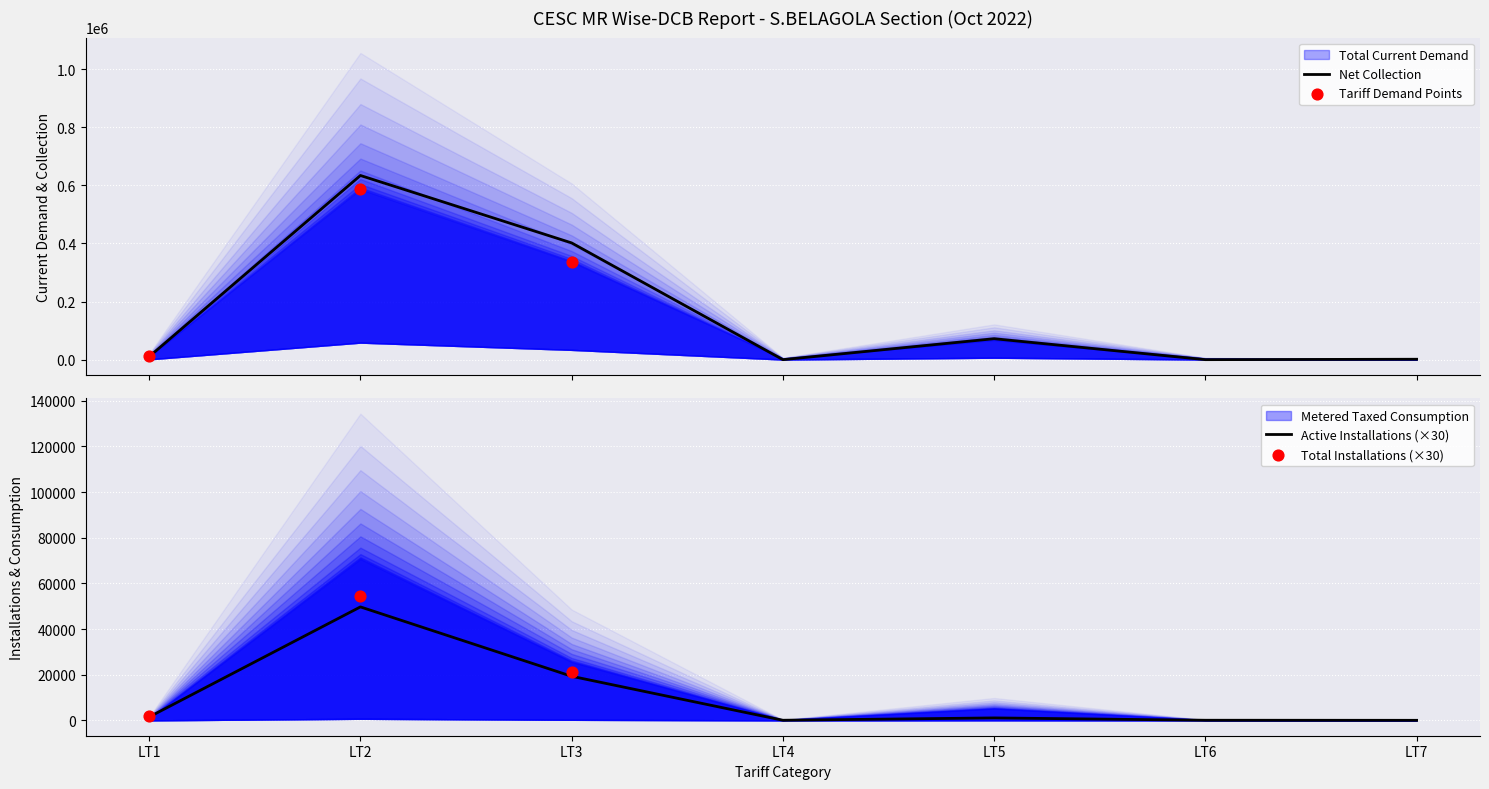

At which label does Active Installations (×30) reach its peak?

LT2